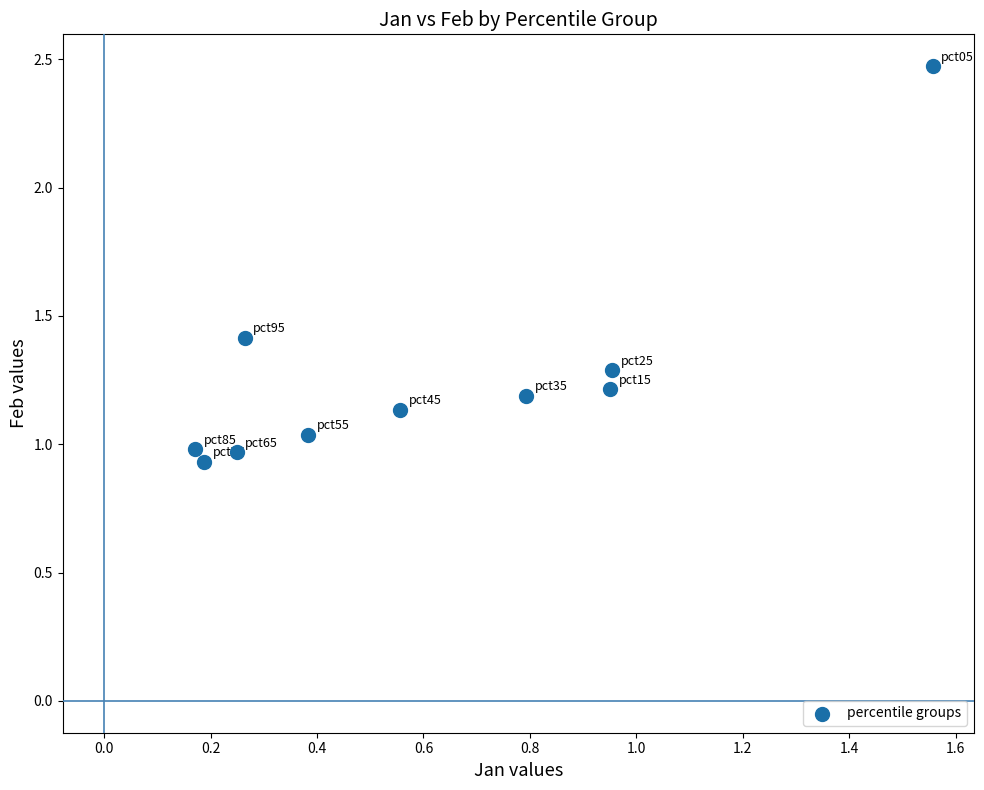

What is the range of Y values (max minus min)?

1.5